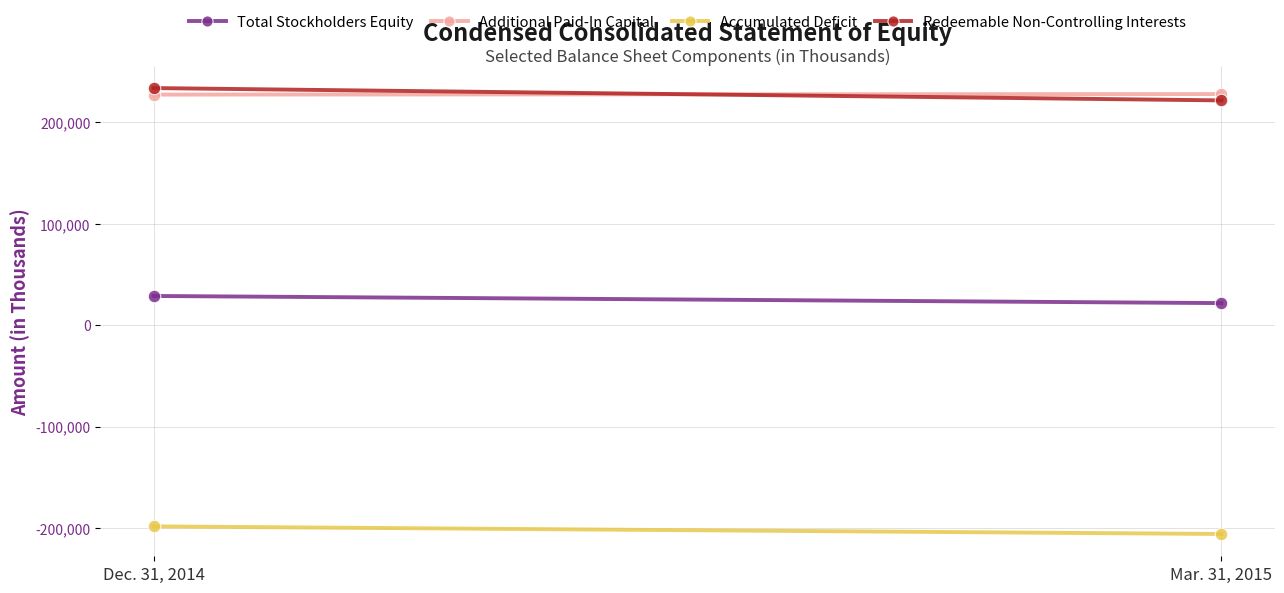

What is the sum of the Accumulated Deficit values at Mar. 31, 2015 and Dec. 31, 2014?

-404253